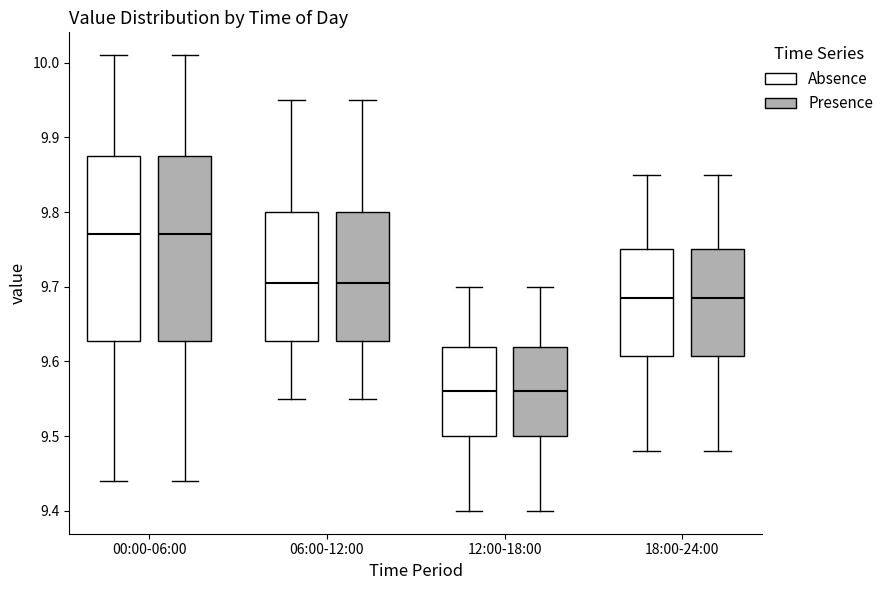

Reading left to right, transcribe this box plot: for each box, give where its median line is, the range the box spans, and where its two whiskers end, as read against the y-axis. The values are not printed on the chart, so give them approximately, as read against the axis.

00:00-06:00 (Absence): median 9.77, box 9.63 to 9.88, whiskers 9.44 to 10.01
00:00-06:00 (Presence): median 9.77, box 9.63 to 9.88, whiskers 9.44 to 10.01
06:00-12:00 (Absence): median 9.71, box 9.63 to 9.80, whiskers 9.55 to 9.95
06:00-12:00 (Presence): median 9.71, box 9.63 to 9.80, whiskers 9.55 to 9.95
12:00-18:00 (Absence): median 9.56, box 9.50 to 9.62, whiskers 9.40 to 9.70
12:00-18:00 (Presence): median 9.56, box 9.50 to 9.62, whiskers 9.40 to 9.70
18:00-24:00 (Absence): median 9.69, box 9.61 to 9.75, whiskers 9.48 to 9.85
18:00-24:00 (Presence): median 9.69, box 9.61 to 9.75, whiskers 9.48 to 9.85